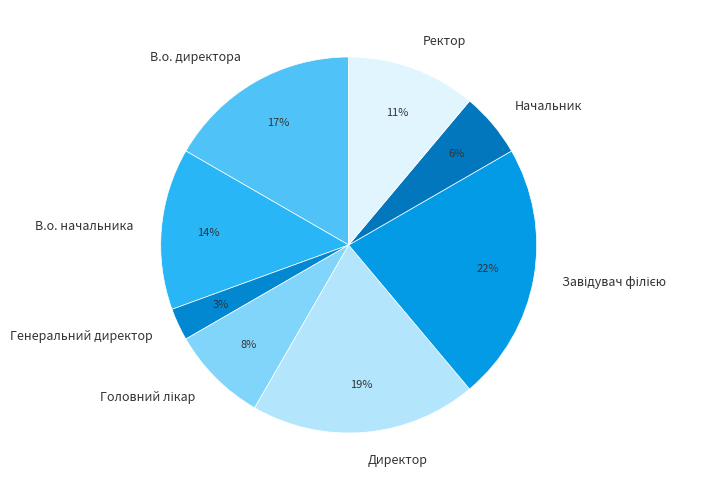

Which has a higher value, Директор or Ректор?

Директор